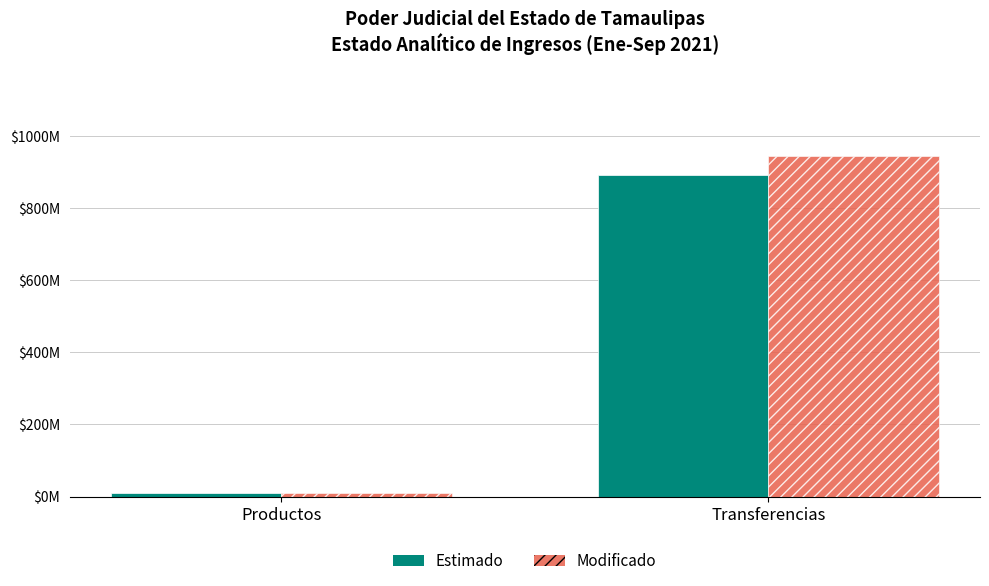

What position from the left is Productos?

1